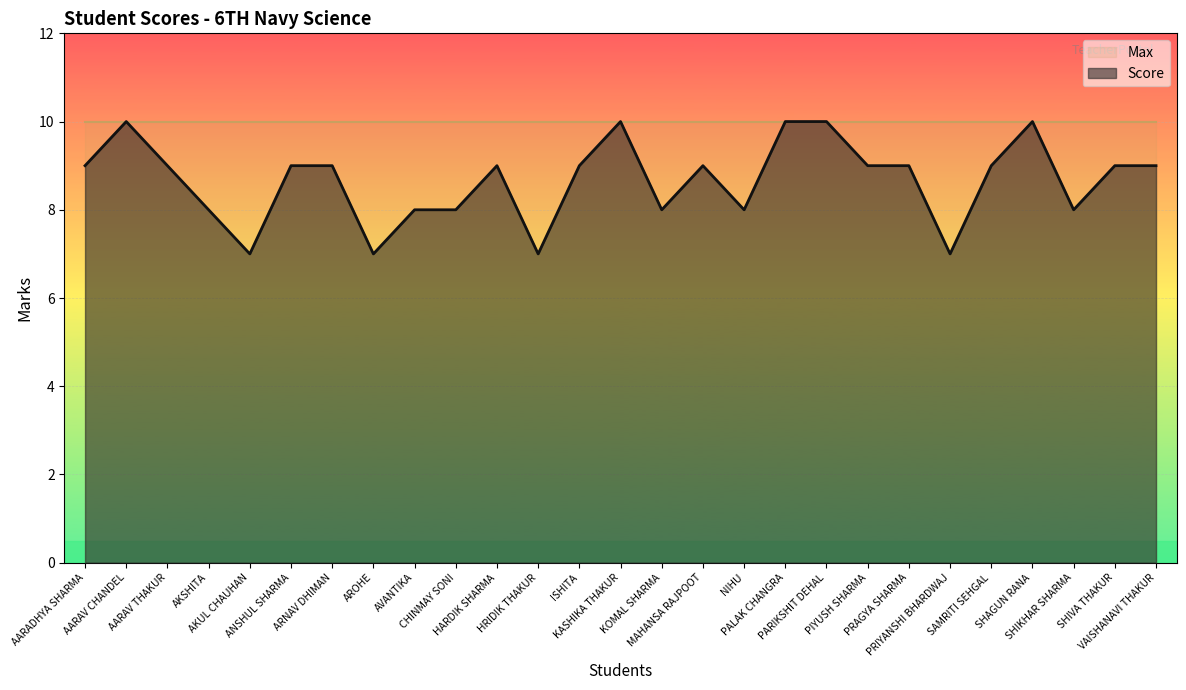

Reading left to right, transcribe all the data shown in this chart.

9	10	9	8	7	9	9	7	8	8	9	7	9	10	8	9	8	10	10	9	9	7	9	10	8	9	9